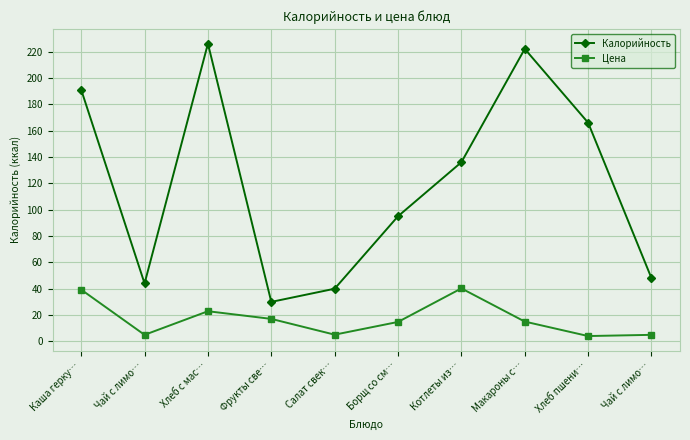

What is the label of the 6th point from the left?

Борщ со см…